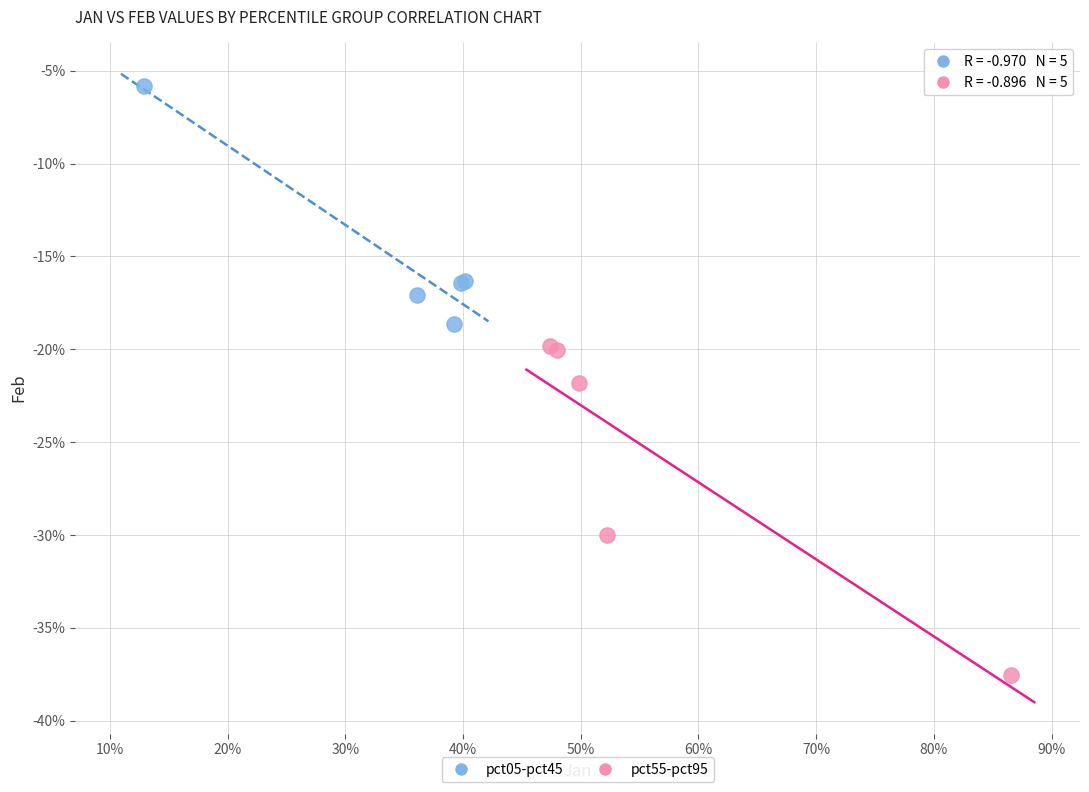

What are all the series names shown in the legend?

pct05-pct45, pct55-pct95